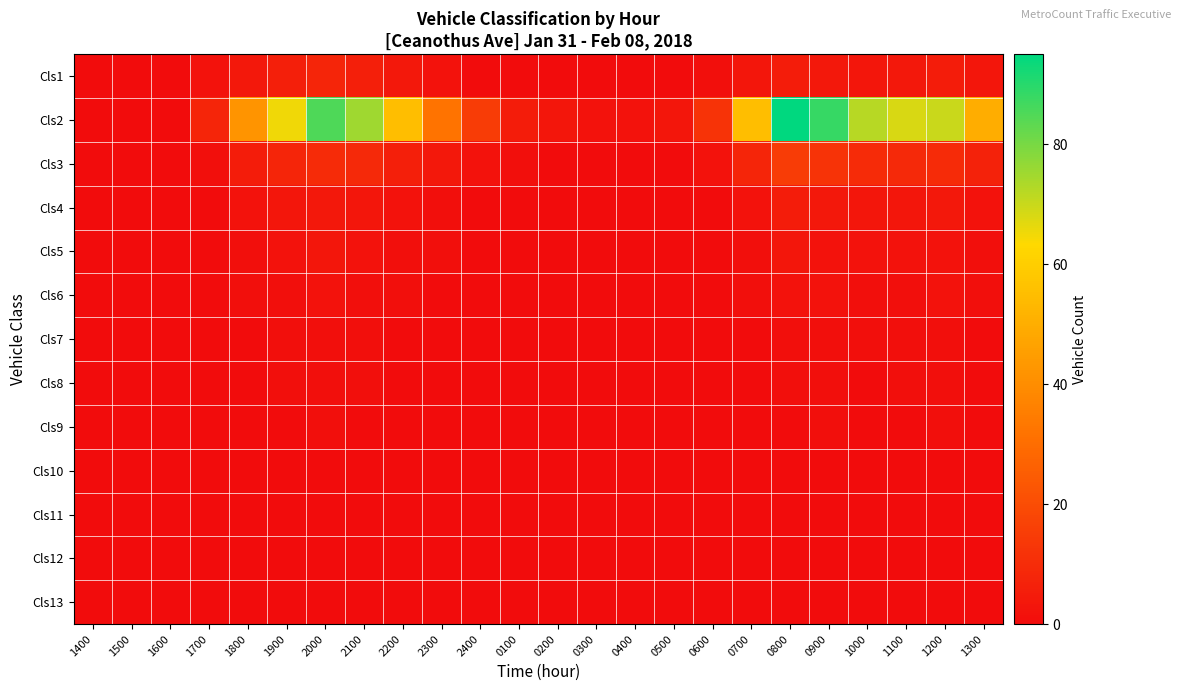

Reading left to right, transcribe all the data shown in this chart.

Cls1: 1400=0	1500=0	1600=0	1700=2	1800=4	1900=6	2000=8	2100=6	2200=4	2300=2	2400=0	0100=0	0200=0	0300=0	0400=0	0500=0	0600=1	0700=3	0800=5	0900=4	1000=3	1100=4	1200=5	1300=3
Cls2: 1400=0	1500=0	1600=0	1700=8	1800=42	1900=65	2000=85	2100=75	2200=55	2300=32	2400=15	0100=5	0200=3	0300=2	0400=2	0500=3	0600=12	0700=55	0800=95	0900=88	1000=72	1100=68	1200=70	1300=50
Cls3: 1400=0	1500=0	1600=0	1700=1	1800=5	1900=8	2000=10	2100=9	2200=6	2300=4	2400=2	0100=1	0200=0	0300=0	0400=0	0500=0	0600=2	0700=8	0800=15	0900=12	1000=10	1100=9	1200=10	1300=7
Cls4: 1400=0	1500=0	1600=0	1700=0	1800=2	1900=3	2000=4	2100=3	2200=2	2300=1	2400=0	0100=0	0200=0	0300=0	0400=0	0500=0	0600=0	0700=2	0800=5	0900=4	1000=3	1100=3	1200=4	1300=2
Cls5: 1400=0	1500=0	1600=0	1700=0	1800=1	1900=2	2000=3	2100=2	2200=1	2300=1	2400=0	0100=0	0200=0	0300=0	0400=0	0500=0	0600=0	0700=1	0800=3	0900=2	1000=2	1100=2	1200=2	1300=1
Cls6: 1400=0	1500=0	1600=0	1700=0	1800=1	1900=1	2000=2	2100=1	2200=1	2300=0	2400=0	0100=0	0200=0	0300=0	0400=0	0500=0	0600=0	0700=1	0800=2	0900=2	1000=1	1100=1	1200=2	1300=1
Cls7: 1400=0	1500=0	1600=0	1700=0	1800=0	1900=1	2000=1	2100=1	2200=0	2300=0	2400=0	0100=0	0200=0	0300=0	0400=0	0500=0	0600=0	0700=0	0800=1	0900=1	1000=1	1100=1	1200=1	1300=0
Cls8: 1400=0	1500=0	1600=0	1700=0	1800=0	1900=1	2000=1	2100=1	2200=0	2300=0	2400=0	0100=0	0200=0	0300=0	0400=0	0500=0	0600=0	0700=0	0800=1	0900=1	1000=0	1100=1	1200=1	1300=0
Cls9: 1400=0	1500=0	1600=0	1700=0	1800=0	1900=0	2000=1	2100=0	2200=0	2300=0	2400=0	0100=0	0200=0	0300=0	0400=0	0500=0	0600=0	0700=0	0800=0	0900=1	1000=0	1100=0	1200=1	1300=0
Cls10: 1400=0	1500=0	1600=0	1700=0	1800=0	1900=0	2000=0	2100=0	2200=0	2300=0	2400=0	0100=0	0200=0	0300=0	0400=0	0500=0	0600=0	0700=0	0800=0	0900=0	1000=0	1100=0	1200=0	1300=0
Cls11: 1400=0	1500=0	1600=0	1700=0	1800=0	1900=0	2000=0	2100=0	2200=0	2300=0	2400=0	0100=0	0200=0	0300=0	0400=0	0500=0	0600=0	0700=0	0800=0	0900=0	1000=0	1100=0	1200=0	1300=0
Cls12: 1400=0	1500=0	1600=0	1700=0	1800=0	1900=0	2000=0	2100=0	2200=0	2300=0	2400=0	0100=0	0200=0	0300=0	0400=0	0500=0	0600=0	0700=0	0800=0	0900=0	1000=0	1100=0	1200=0	1300=0
Cls13: 1400=0	1500=0	1600=0	1700=0	1800=0	1900=0	2000=0	2100=0	2200=0	2300=0	2400=0	0100=0	0200=0	0300=0	0400=0	0500=0	0600=0	0700=0	0800=0	0900=0	1000=0	1100=0	1200=0	1300=0